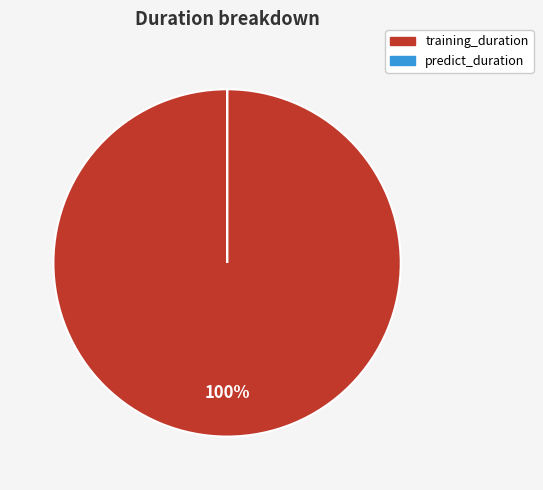

What is the largest slice in the pie chart?

training_duration